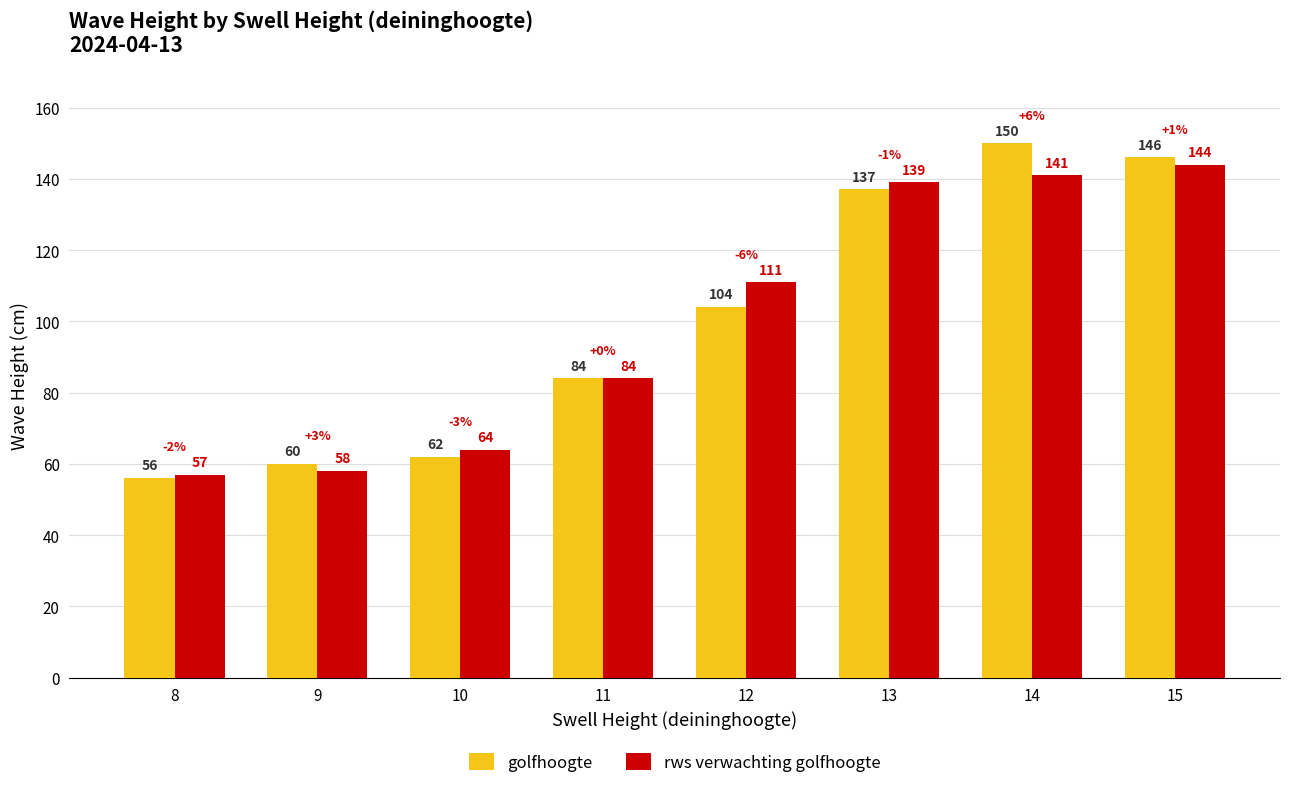

Reading left to right, transcribe all the data shown in this chart.

golfhoogte: 56	60	62	84	104	137	150	146
rws verwachting golfhoogte: 57	58	64	84	111	139	141	144